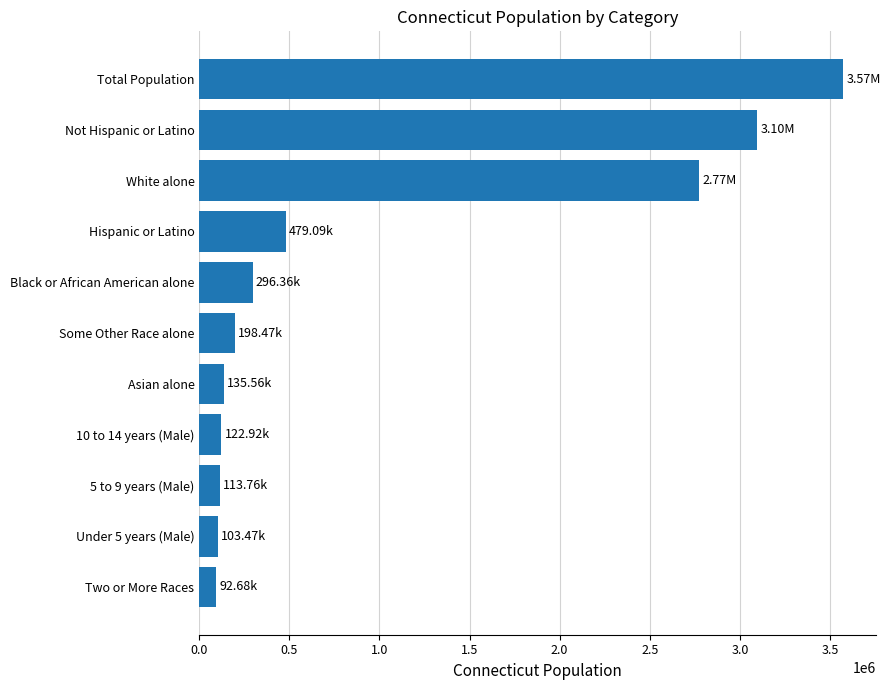

What is the label of the 4th bar from the top?

Hispanic or Latino